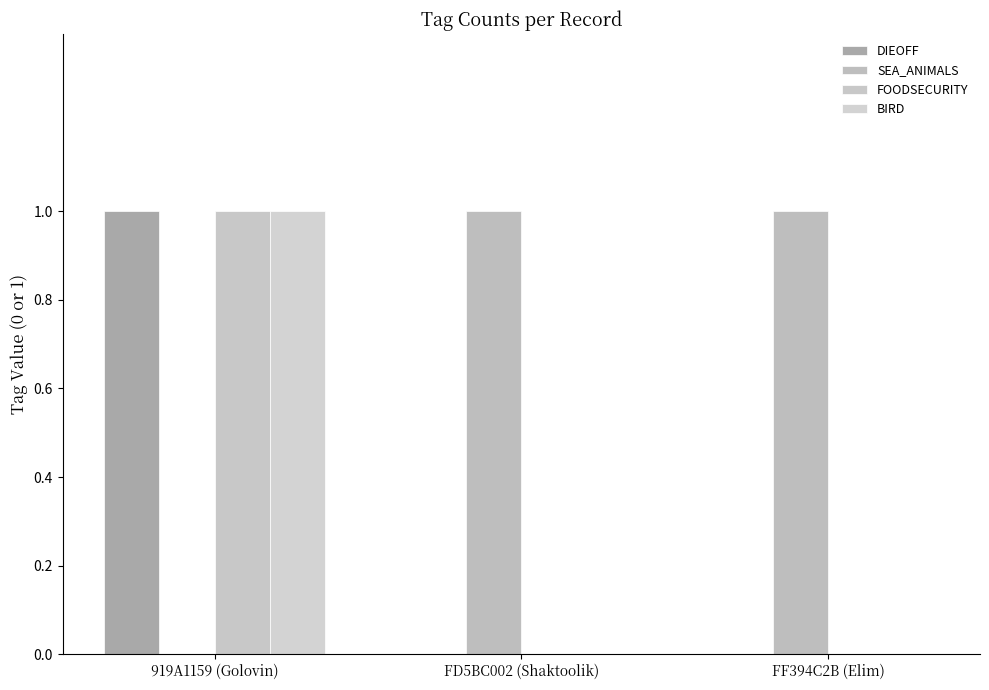

The BIRD series shows 0 at FF394C2B (Elim). True or false?

True